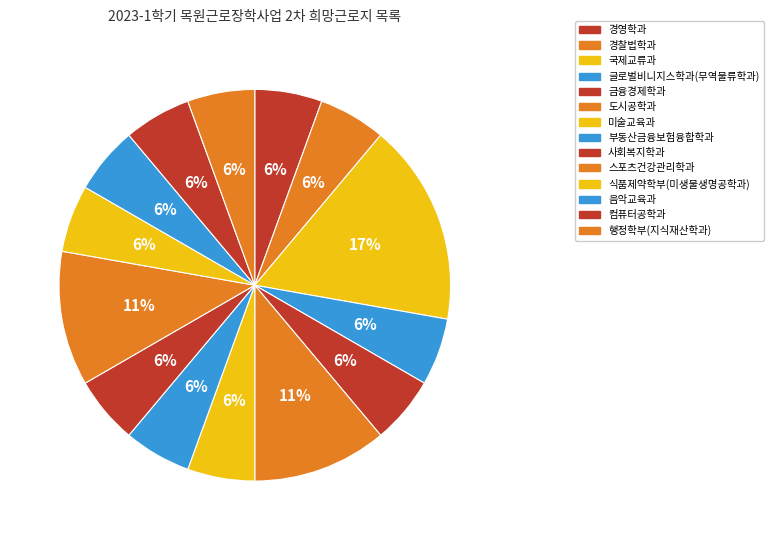

What percentage do 스포츠건강관리학과 and 금융경제학과 together represent?

16.7%